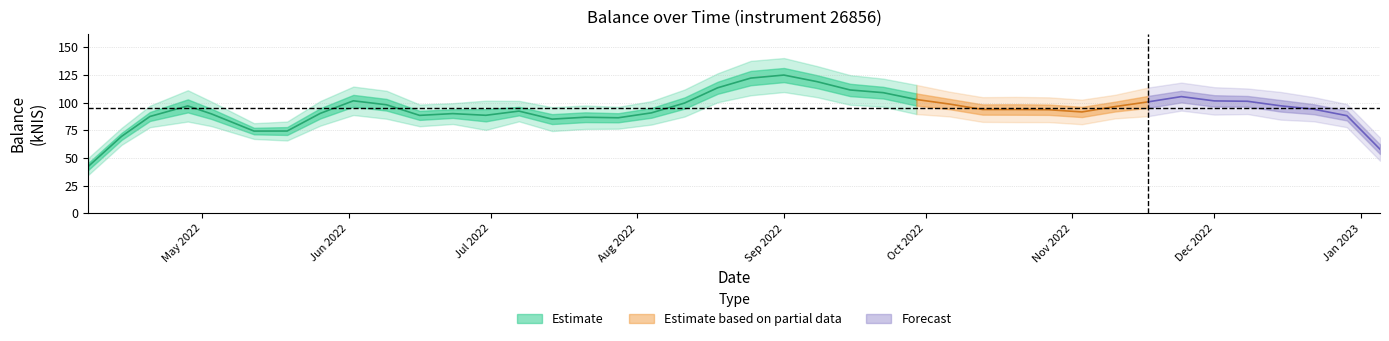

What is the sum of all values?

3796.5